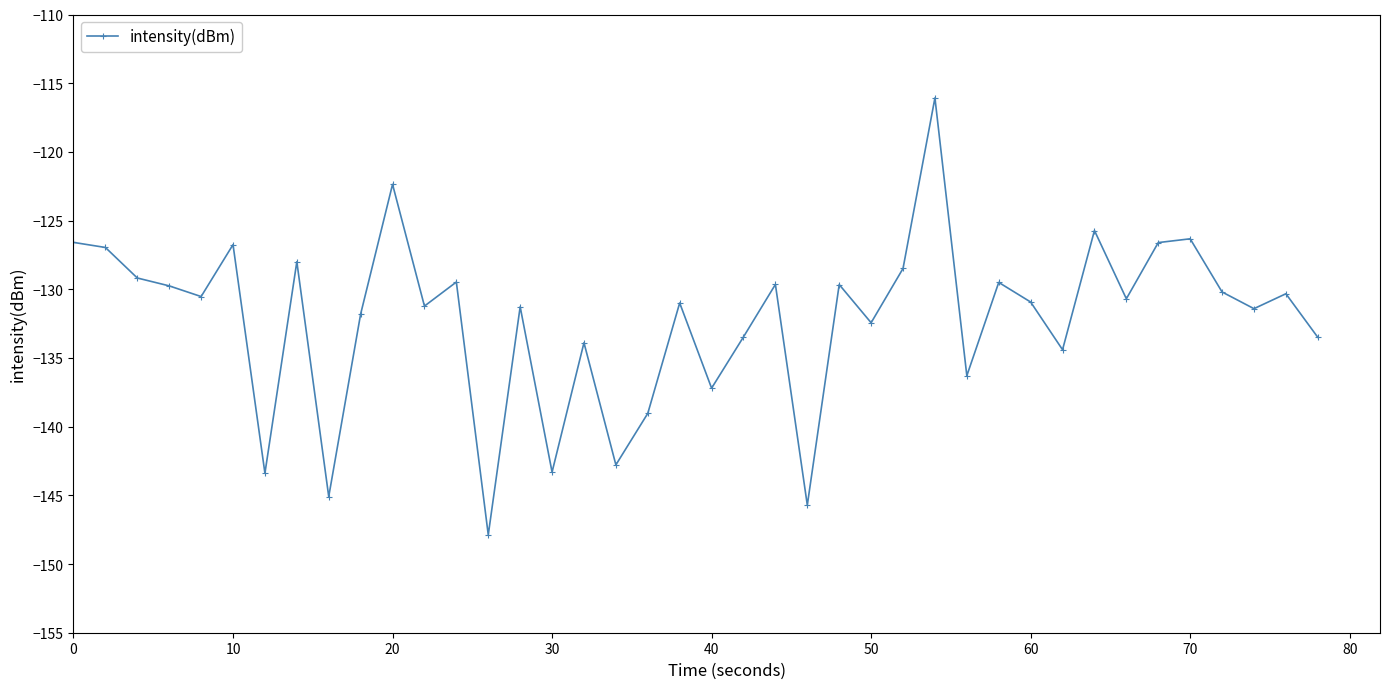

What is the maximum value shown in the chart?

-116.1